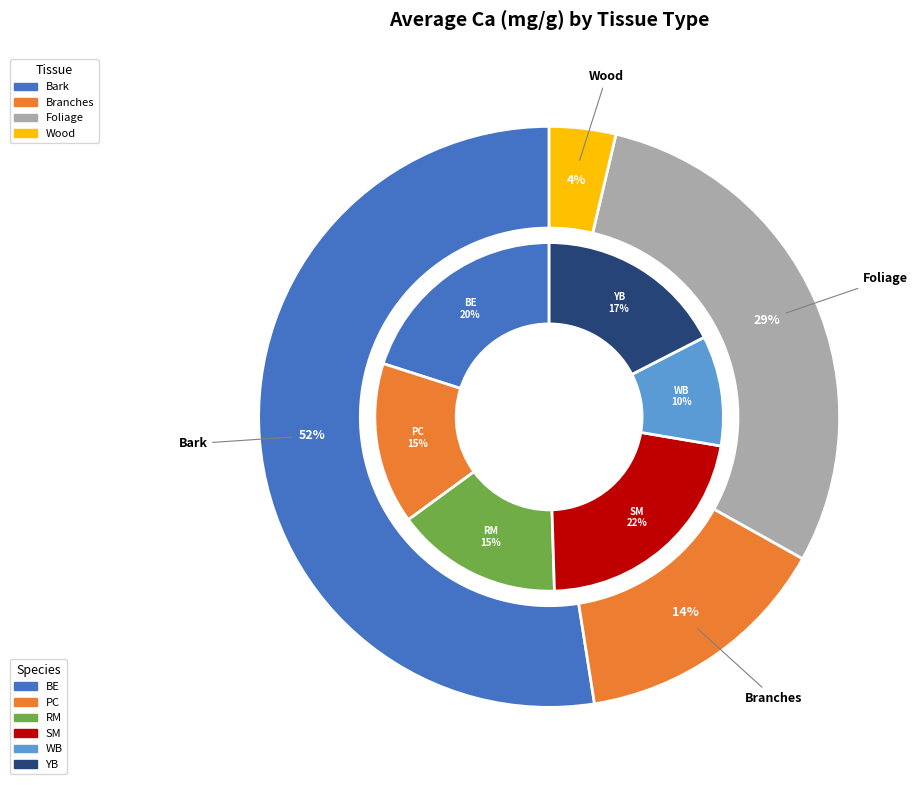

To the nearest percent, what is the combined percentage of Wood and Foliage?

32%